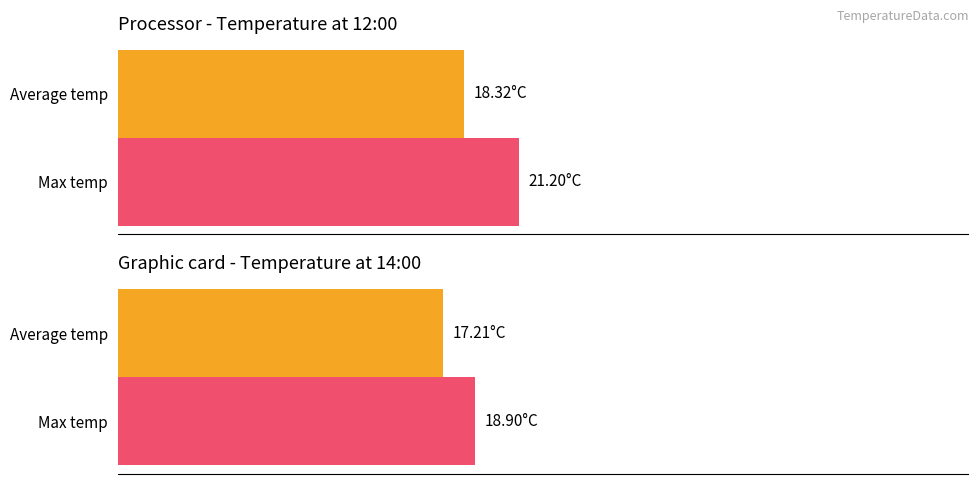

How many bars are there in each group?

2